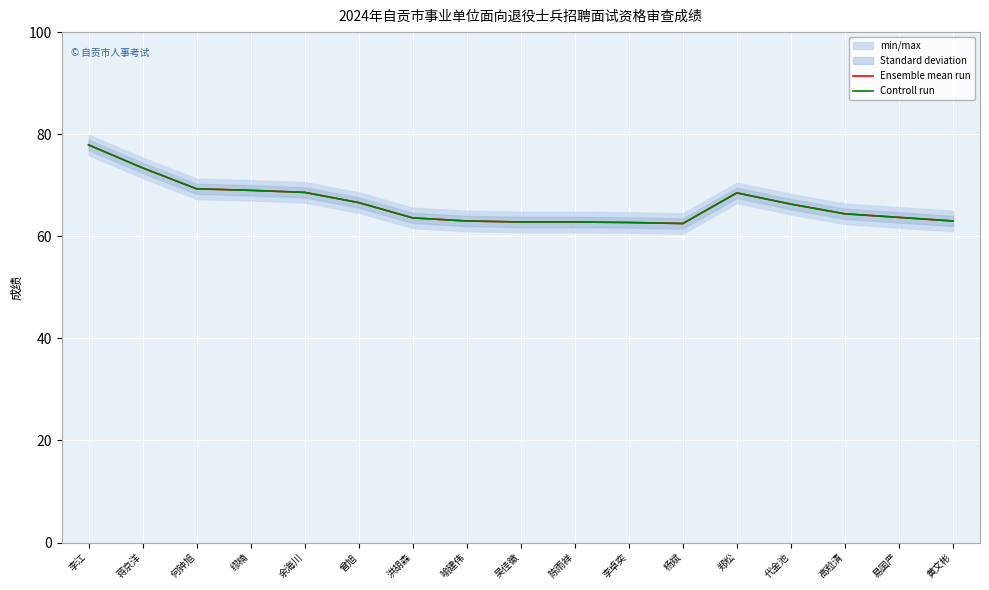

Reading right to left, what are all the values shown in this chart?

Ensemble mean run: 63.0	63.7	64.4	66.3	68.5	62.5	62.7	62.8	62.8	63.0	63.6	66.6	68.6	69.0	69.3	73.4	77.9
Controll run: 63.0	63.7	64.4	66.3	68.5	62.5	62.7	62.8	62.8	63.0	63.6	66.6	68.6	69.0	69.3	73.4	77.9